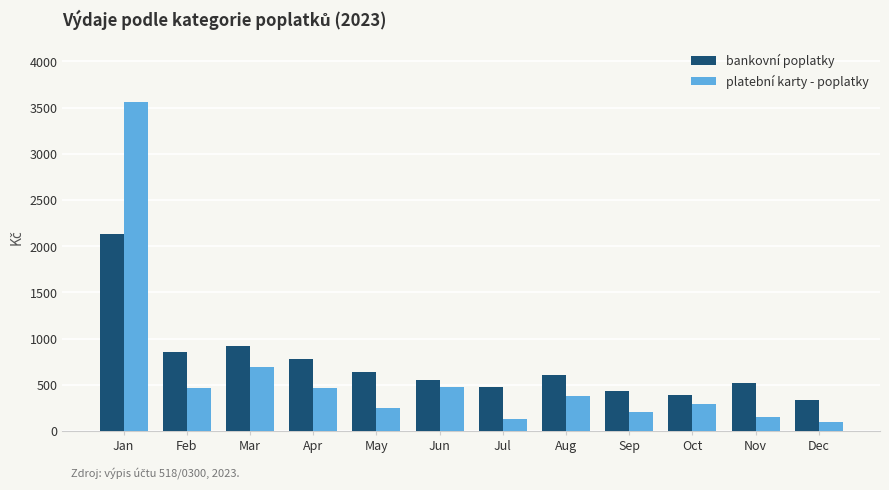

The bankovní poplatky series shows 550.0 at Jun. True or false?

True